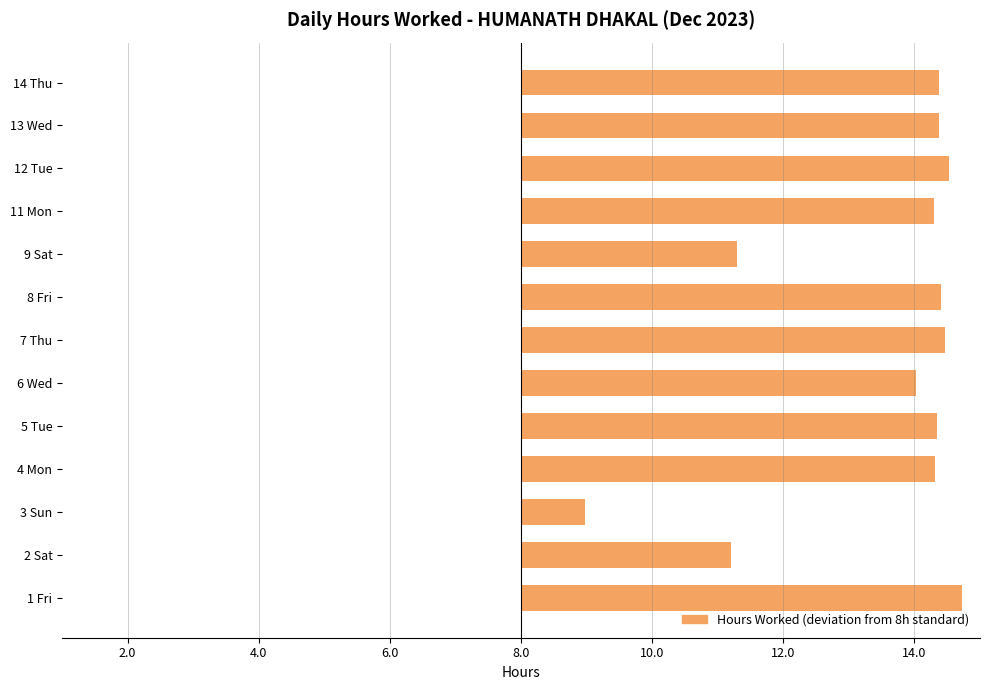

Does the chart contain any negative values?

No